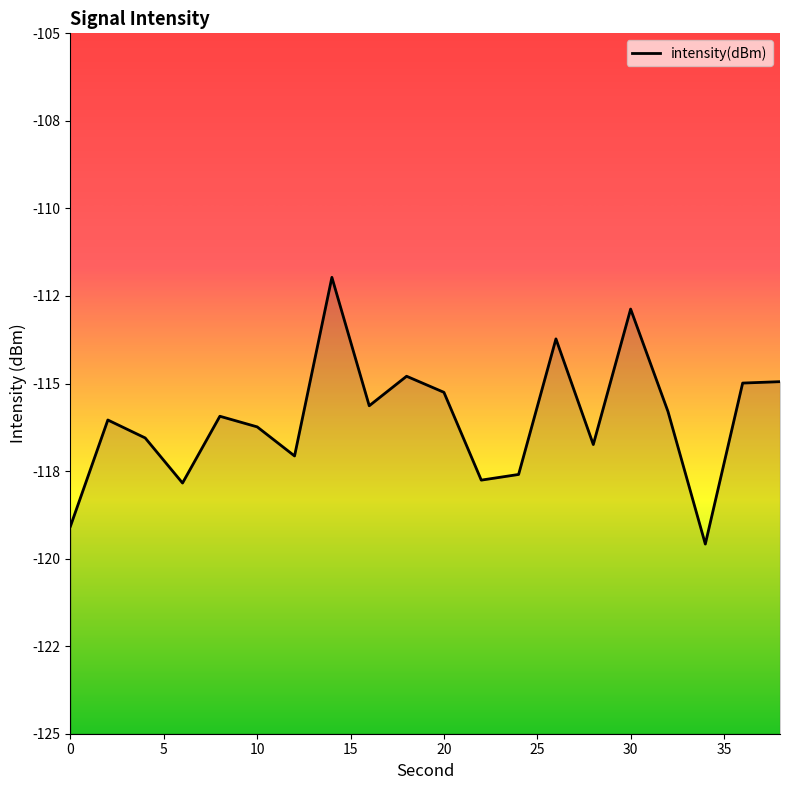

Read the value at 10.

-116.6